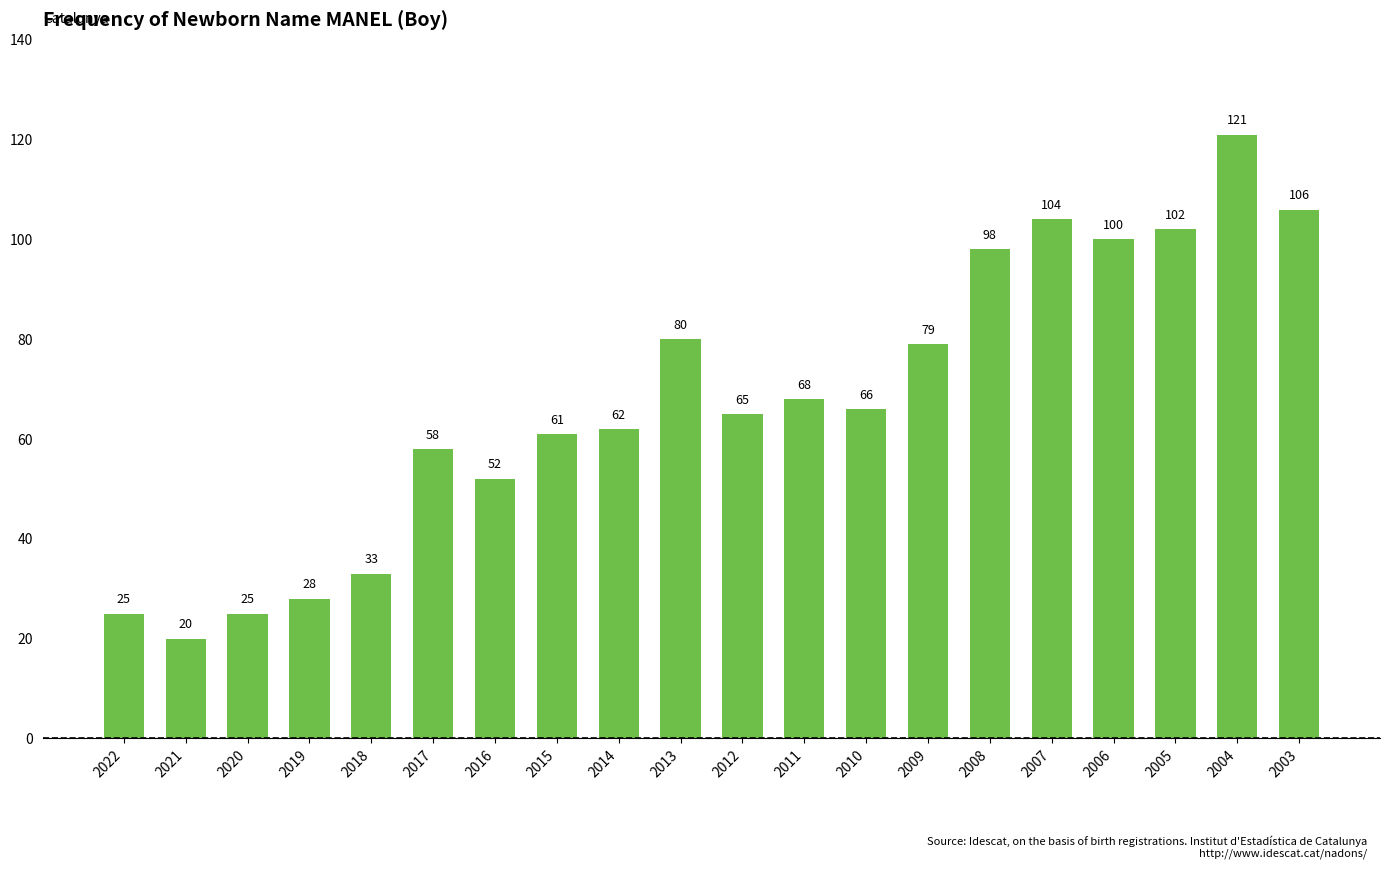

What is the sum of the values at 2019 and 2013?

108